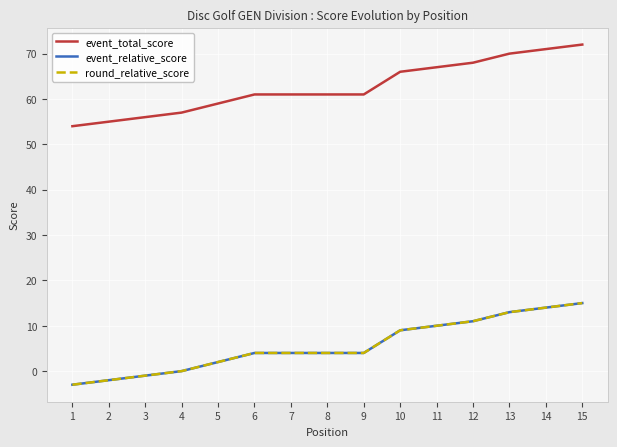

The round_relative_score series shows 6 at 10. True or false?

False